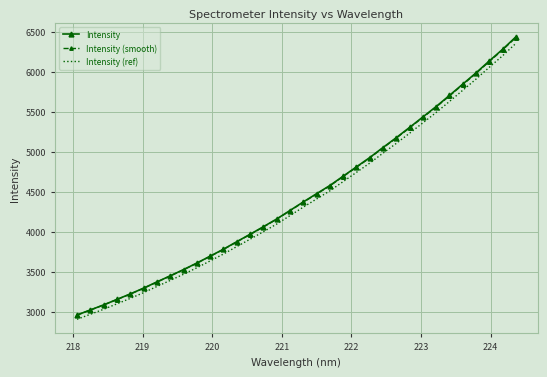

What is the smallest value displayed?

2905.7